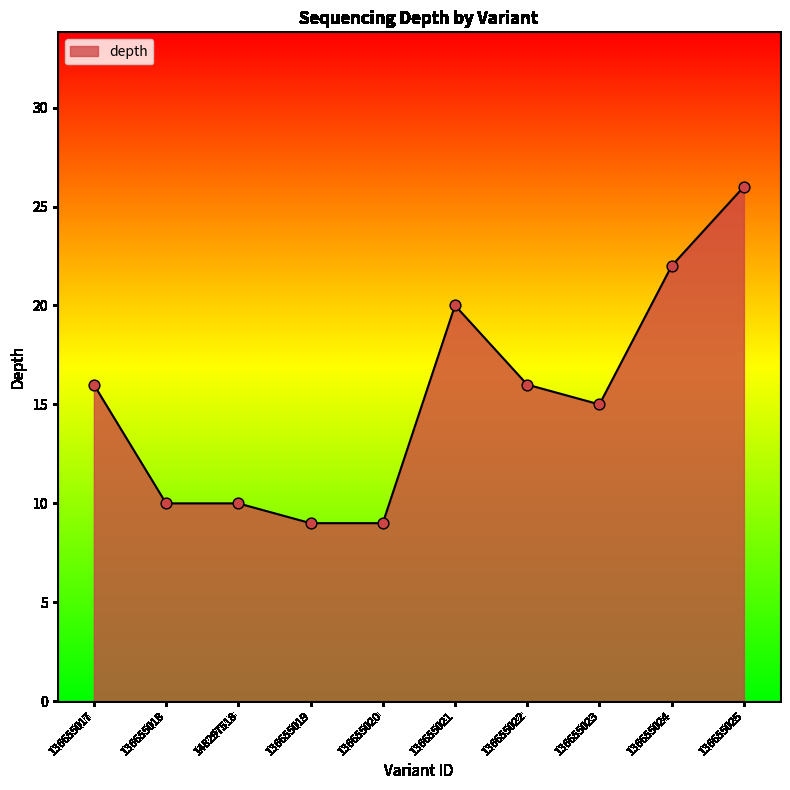

What is the change in value from 136655019 to 136655023?

+6